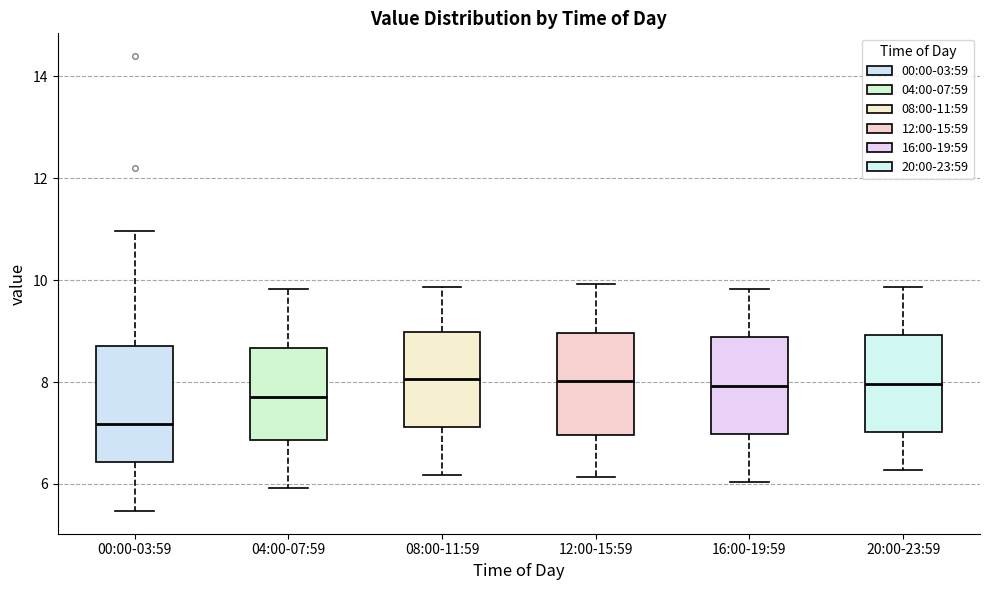

Reading left to right, transcribe this box plot: for each box, give where its median line is, the range the box spans, and where its two whiskers end, as read against the y-axis. The values are not printed on the chart, so give them approximately, as read against the axis.

00:00-03:59: median 7.2, box 6.4 to 8.8, whiskers 5.4 to 11.0
04:00-07:59: median 7.8, box 6.8 to 8.6, whiskers 6.0 to 9.8
08:00-11:59: median 8.0, box 7.2 to 9.0, whiskers 6.2 to 9.8
12:00-15:59: median 8.0, box 7.0 to 9.0, whiskers 6.2 to 10.0
16:00-19:59: median 8.0, box 7.0 to 8.8, whiskers 6.0 to 9.8
20:00-23:59: median 8.0, box 7.0 to 9.0, whiskers 6.2 to 9.8